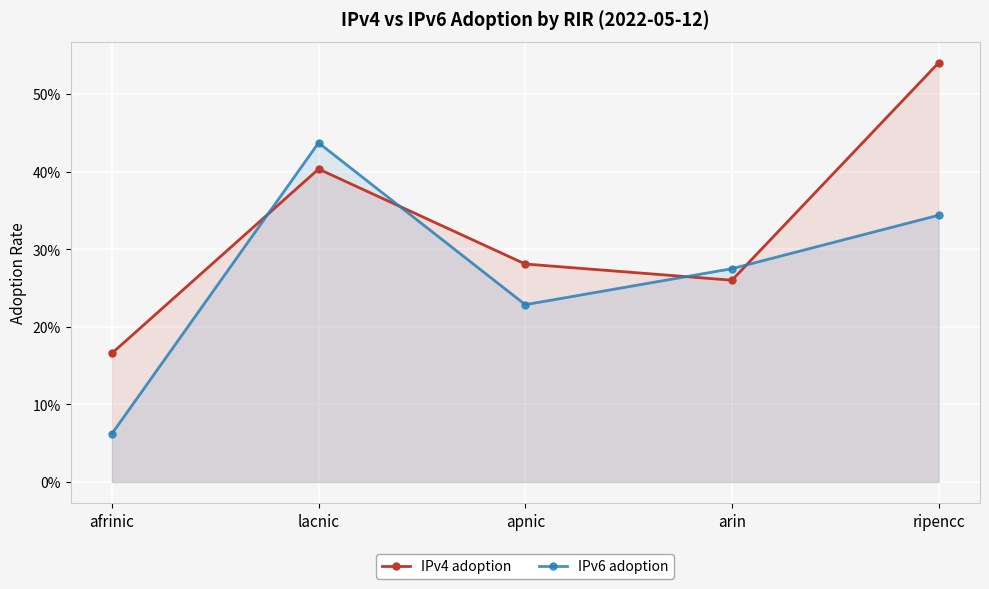

At which label does IPv4 adoption reach its minimum?

afrinic